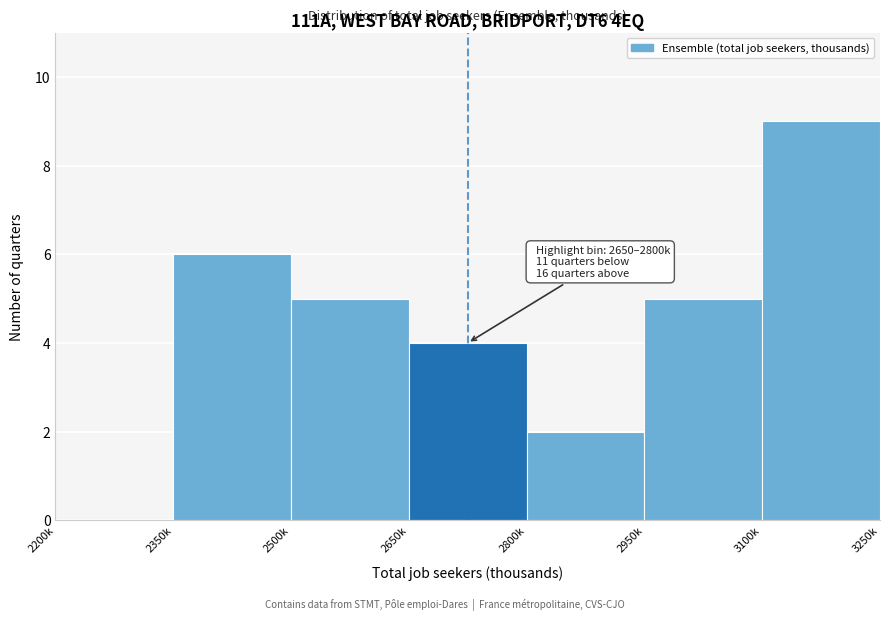

What is the change in value from 2500k to 3100k?

+4